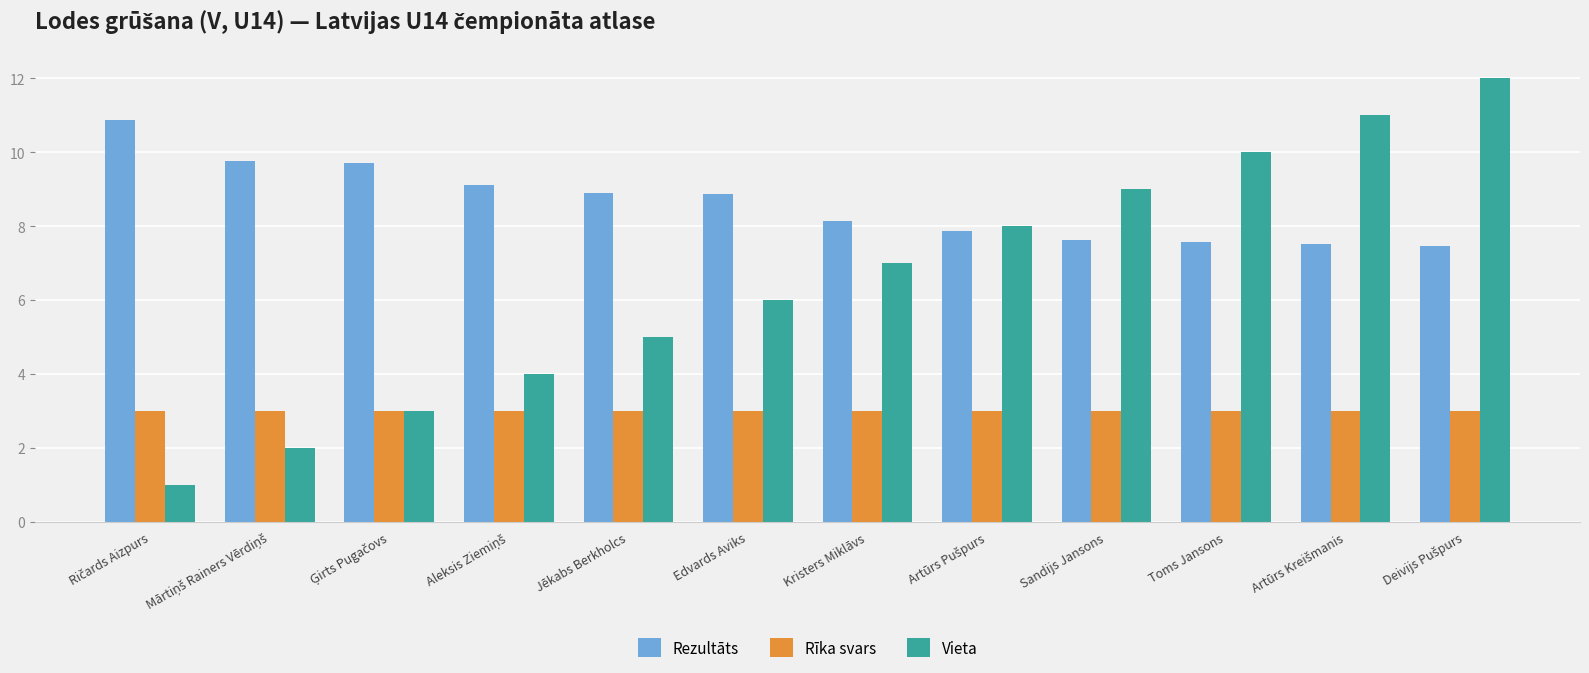

What is the total value across all series at Jēkabs Berkholcs?

16.9